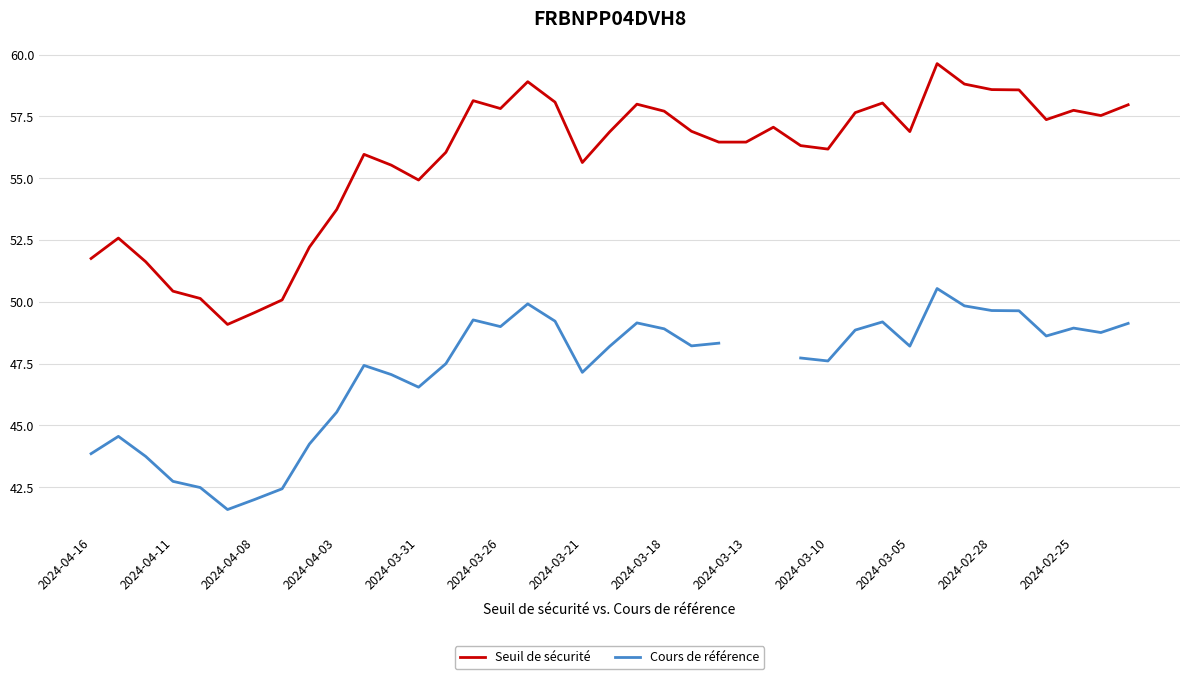

How many lines are shown in the chart?

2